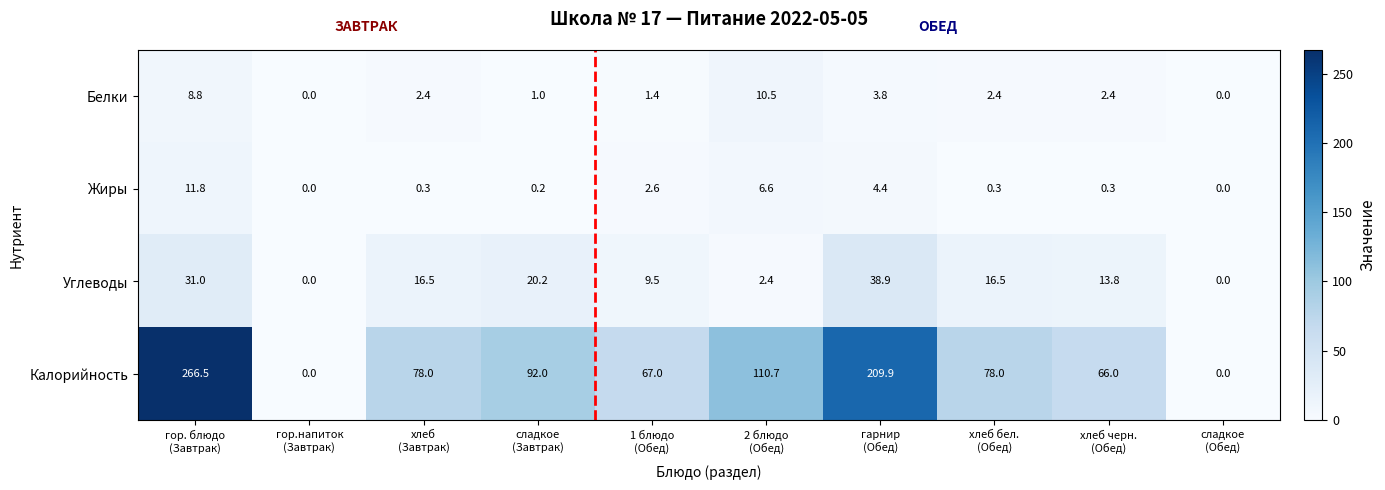

Rank the series by their maximum value, from highest to lowest.

Калорийность, Углеводы, Жиры, Белки